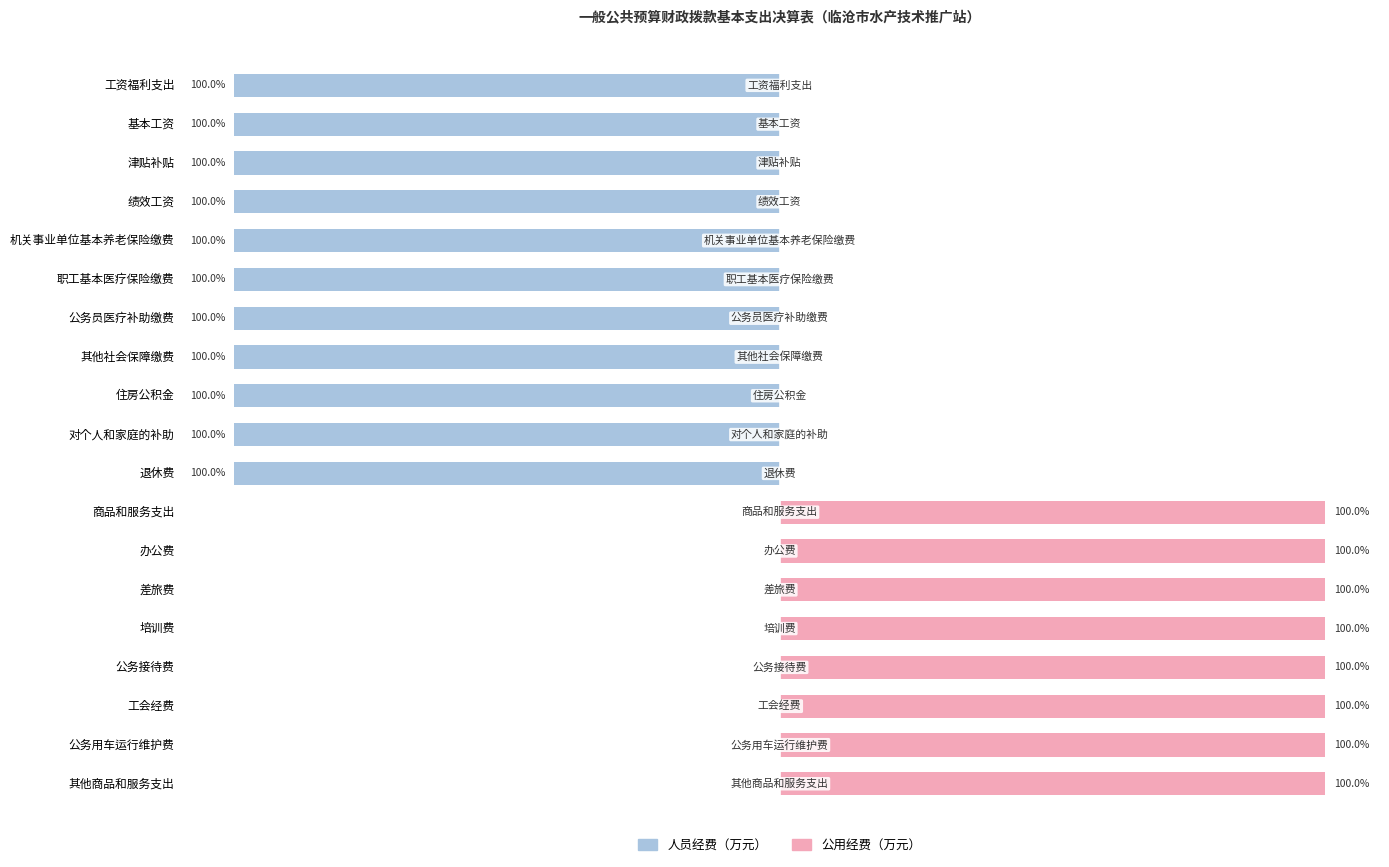

At how many categories does at least one series exceed -90?

19